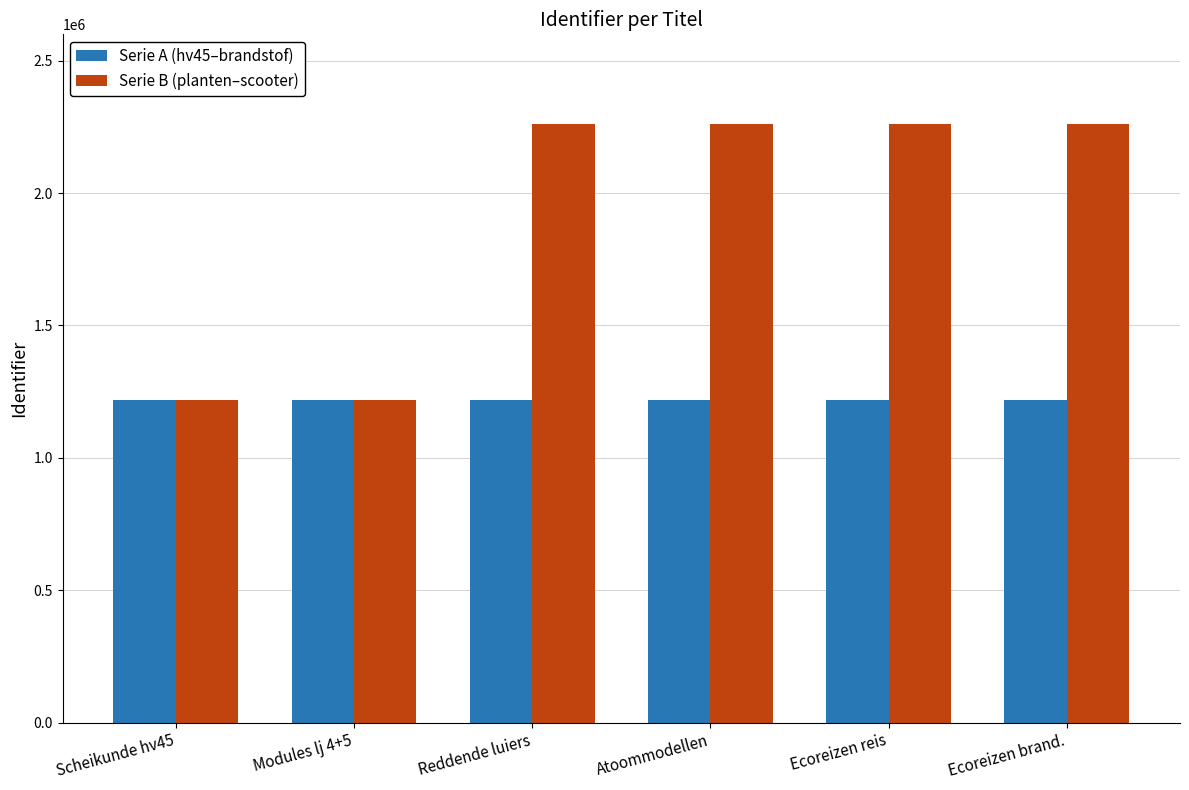

What is the value of the Serie A (hv45–brandstof) bar at the 1st from the left?

1217353